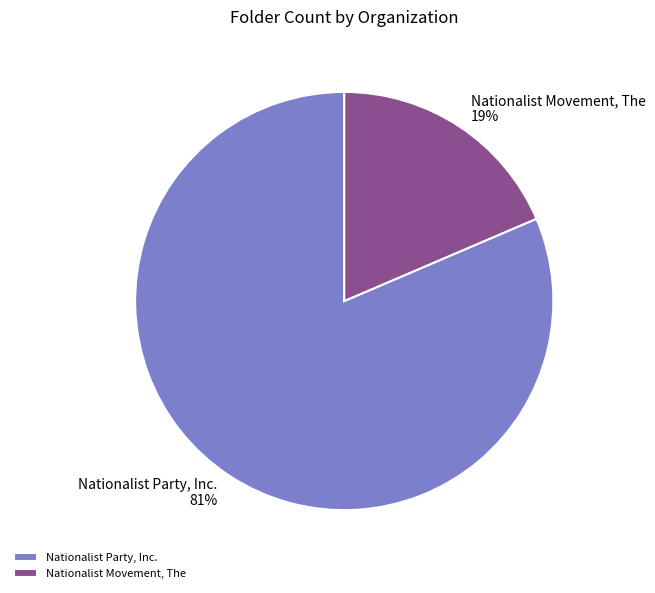

Which has a higher value, Nationalist Movement, The or Nationalist Party, Inc.?

Nationalist Party, Inc.